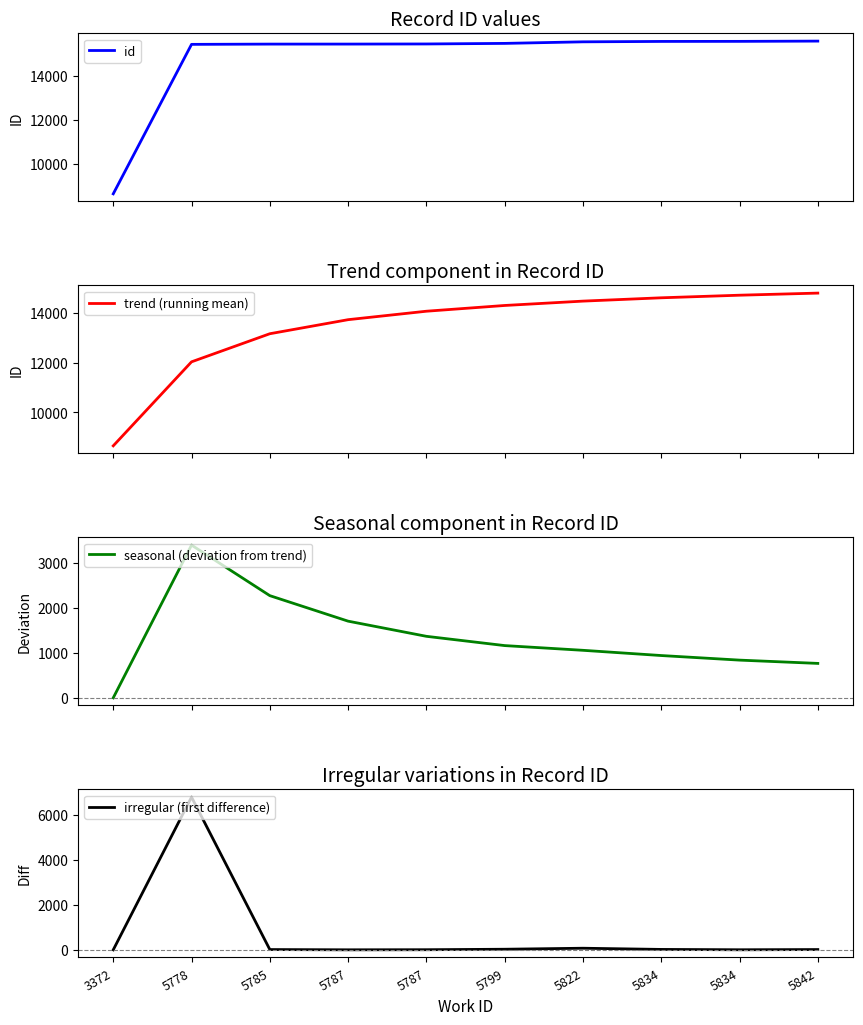

Reading left to right, what are all the values shown in this chart?

id: 3372=8648.0	5778=15423.0	5785=15435.0	5787=15436.0	5787=15441.0	5799=15467.0	5822=15538.0	5834=15556.0	5834=15559.0	5842=15571.0
trend (running mean): 3372=8648.0	5778=12035.5	5785=13168.7	5787=13735.5	5787=14076.6	5799=14308.3	5822=14484.0	5834=14618.0	5834=14722.6	5842=14807.4
seasonal (deviation from trend): 3372=0.0	5778=3387.5	5785=2266.3	5787=1700.5	5787=1364.4	5799=1158.7	5822=1054.0	5834=938.0	5834=836.4	5842=763.6
irregular (first difference): 3372=0.0	5778=6775.0	5785=12.0	5787=1.0	5787=5.0	5799=26.0	5822=71.0	5834=18.0	5834=3.0	5842=12.0